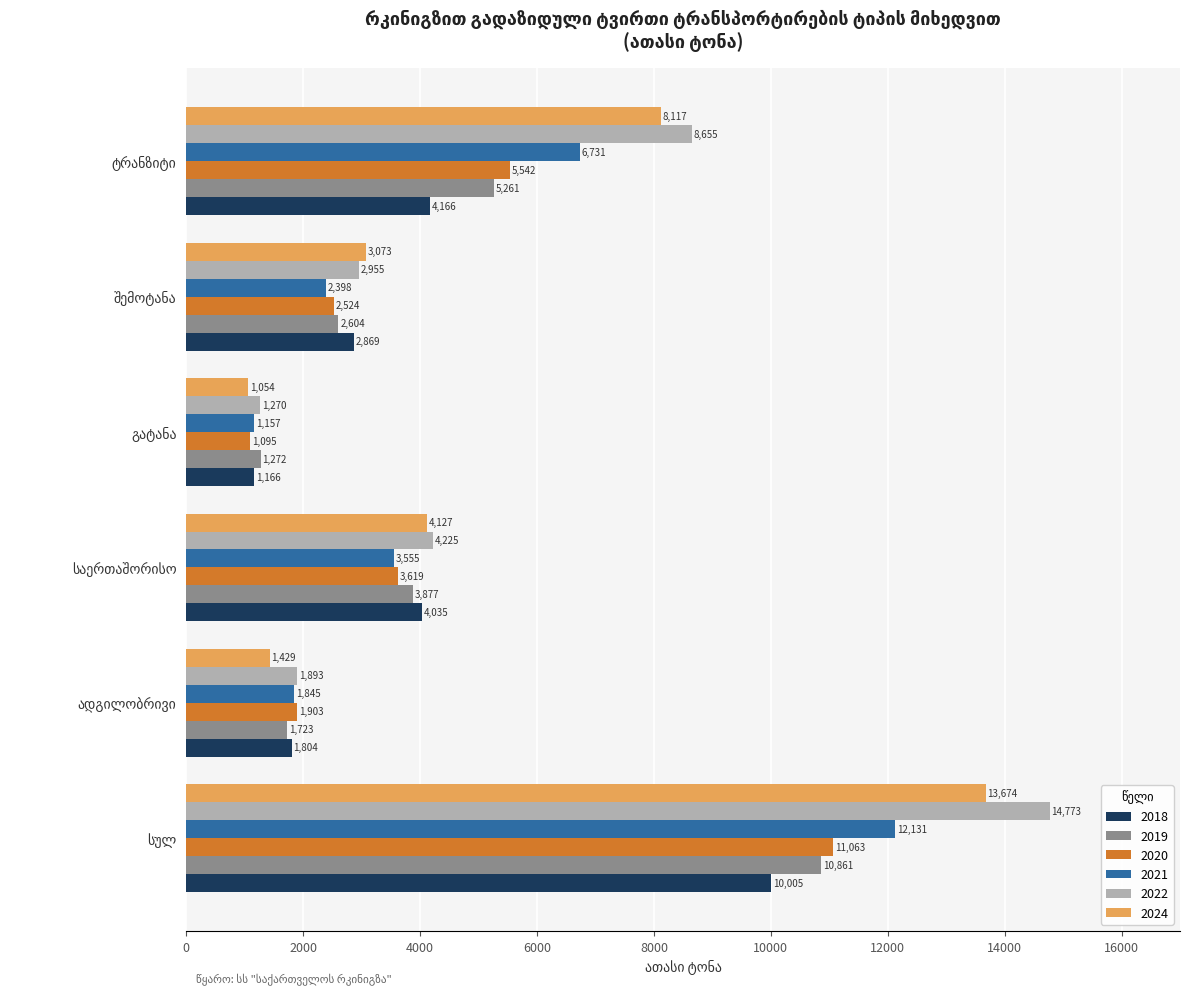

What is the maximum value shown in the chart?

14772.8